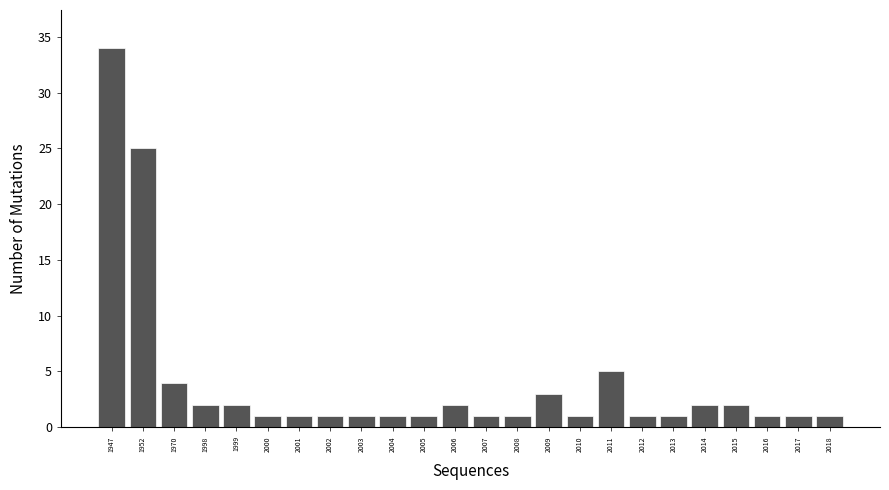

Reading left to right, what are all the values shown in this chart?

1947=34	1952=25	1970=4	1998=2	1999=2	2000=1	2001=1	2002=1	2003=1	2004=1	2005=1	2006=2	2007=1	2008=1	2009=3	2010=1	2011=5	2012=1	2013=1	2014=2	2015=2	2016=1	2017=1	2018=1